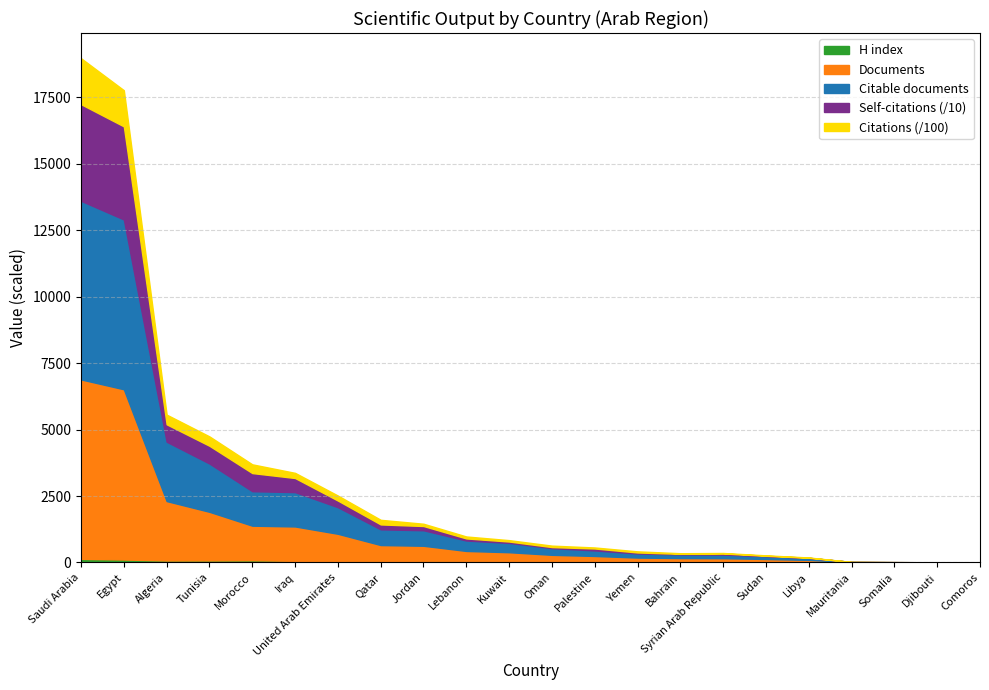

Is the value of Citations at Iraq greater than the value of Documents at Syrian Arab Republic?

Yes